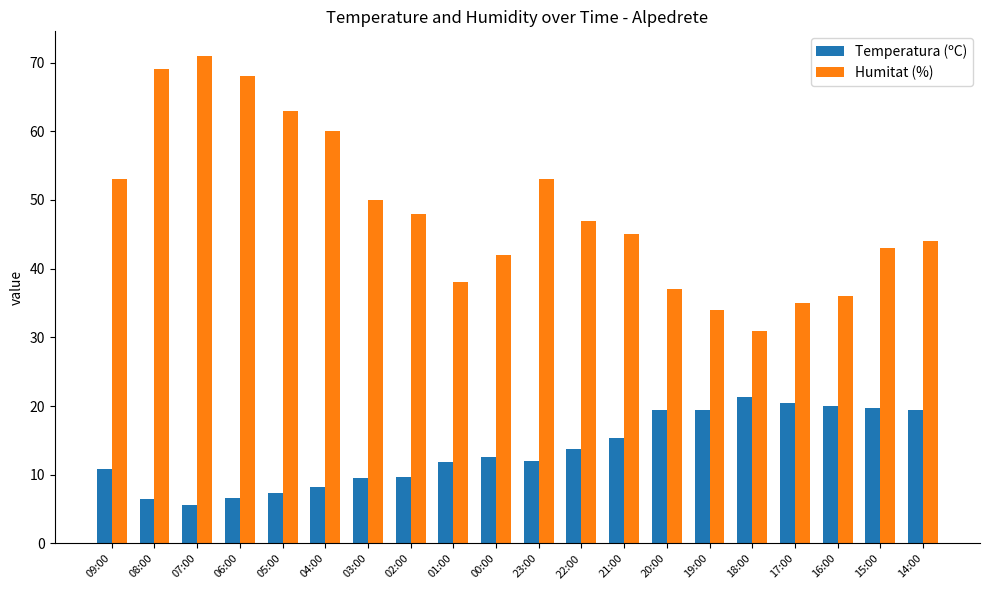

Where is Humitat (%) nearest to the value 51?

03:00